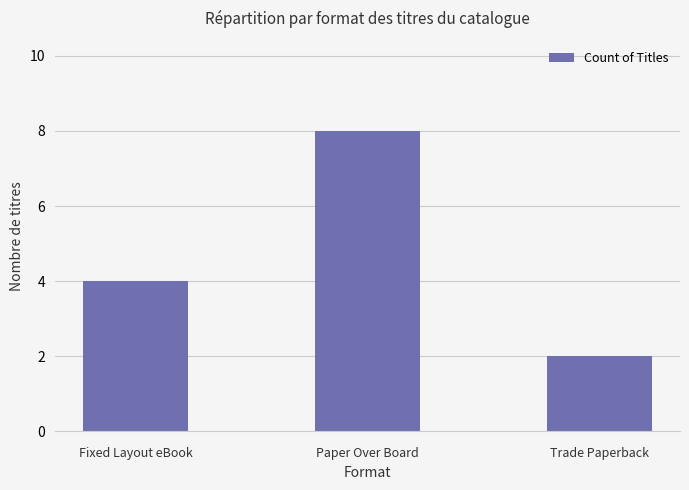

What is the label of the 1st bar from the left?

Fixed Layout eBook